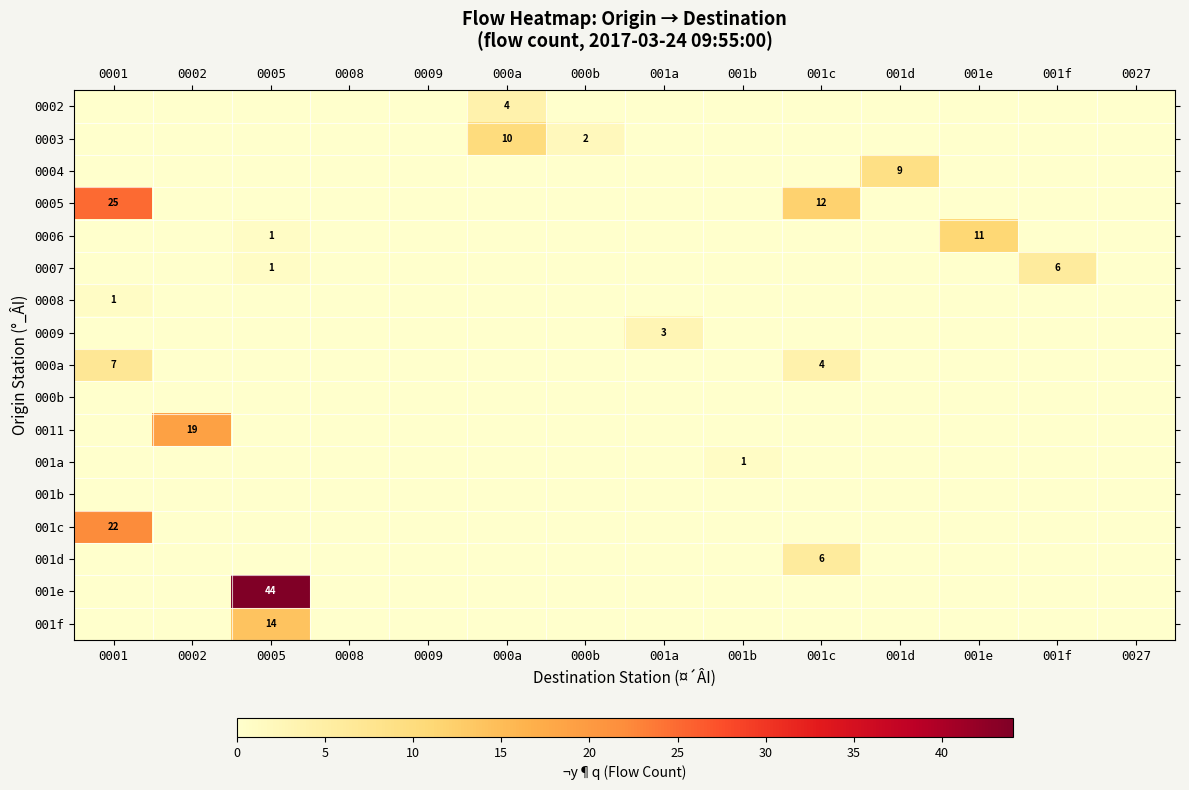

What is the spread (max minus min) of values at 001f?

6